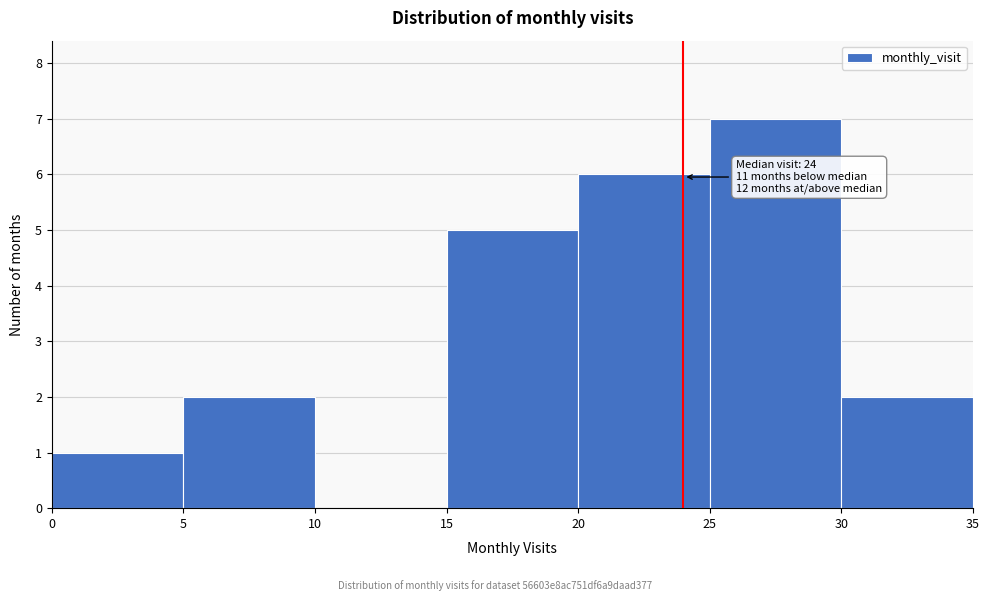

Over which range of the x-axis is the bar tallest?

25 to 30